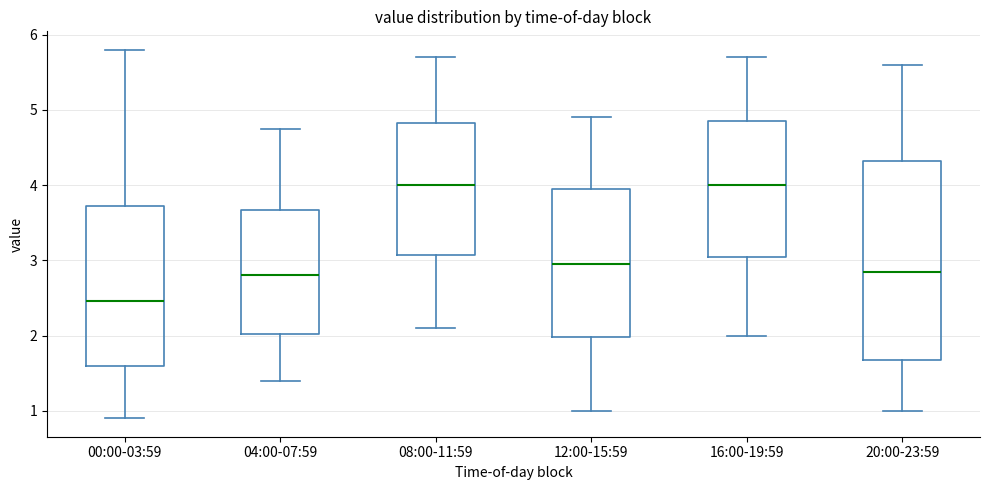

Where does the median line of the box for 12:00-15:59 sit on the y-axis? The values are not printed on the chart, so give them approximately, as read against the axis.

3.0